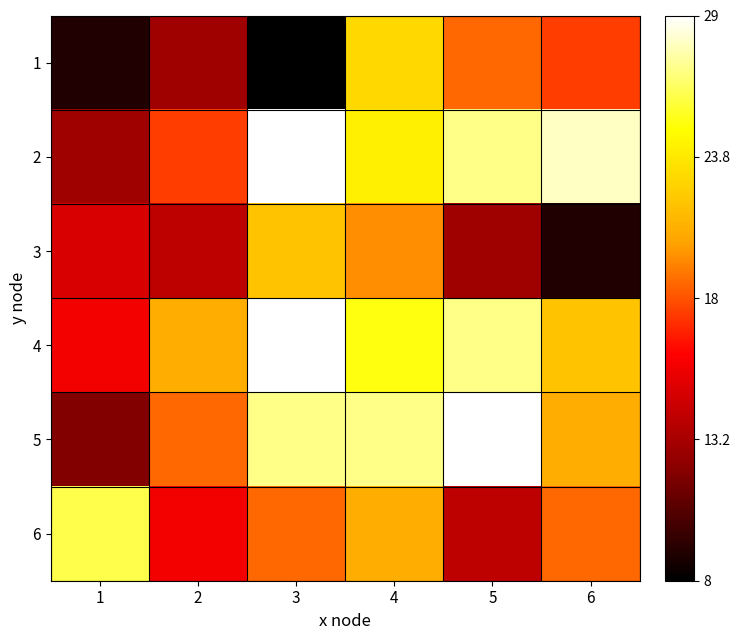

At how many categories does at least one series exceed 9?

6